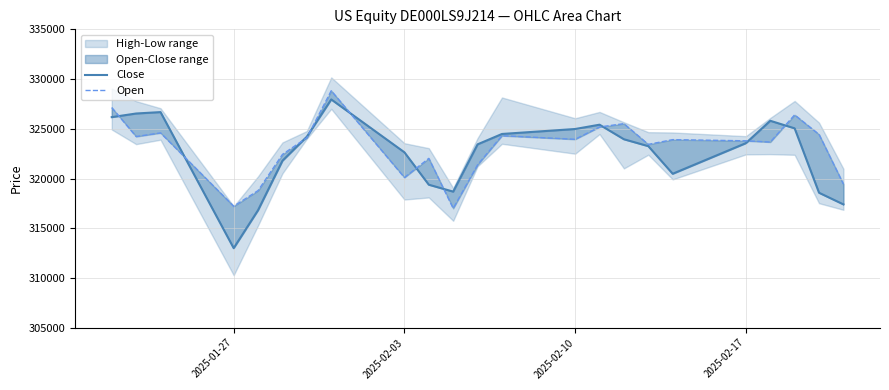

What is the average value of the Open series?

323122